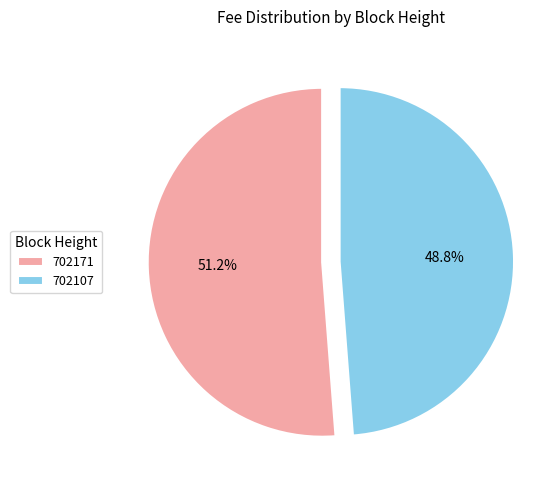

Which category accounts for the majority?

702171